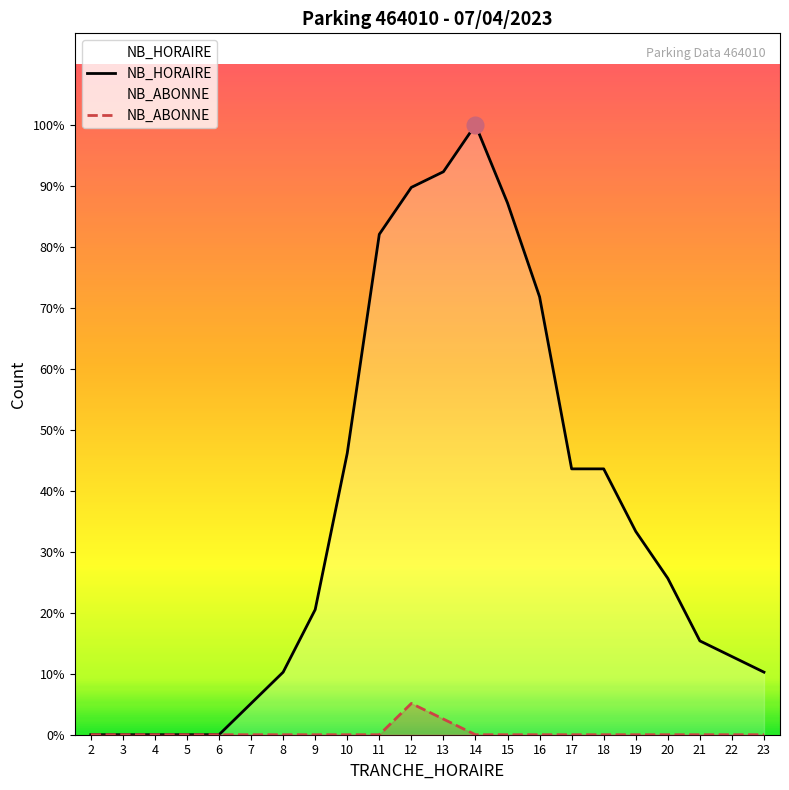

Rank the series by their average value, from highest to lowest.

NB_HORAIRE, NB_ABONNE